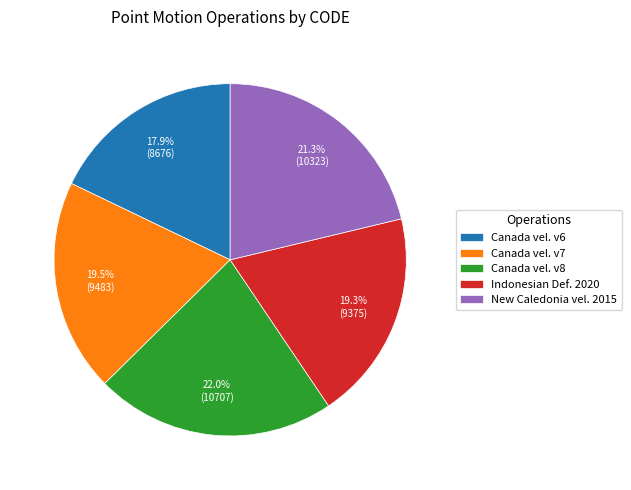

Which category has the biggest portion of the pie?

Canada vel. v8